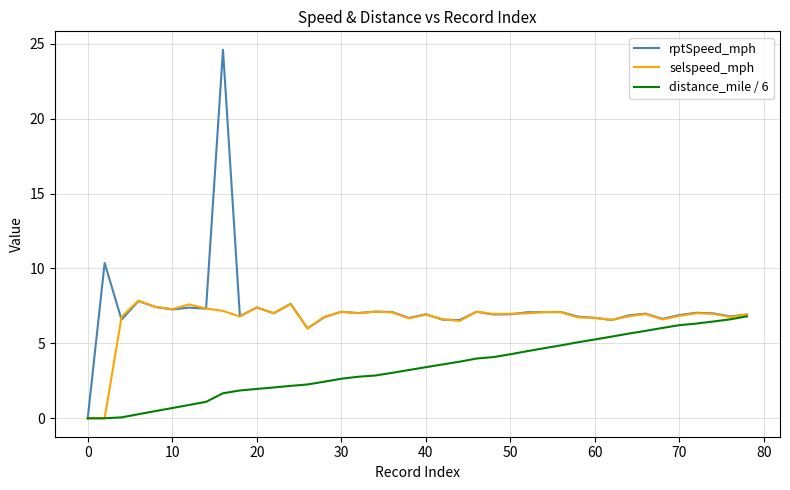

Which series has the largest range (max minus min)?

rptSpeed_mph